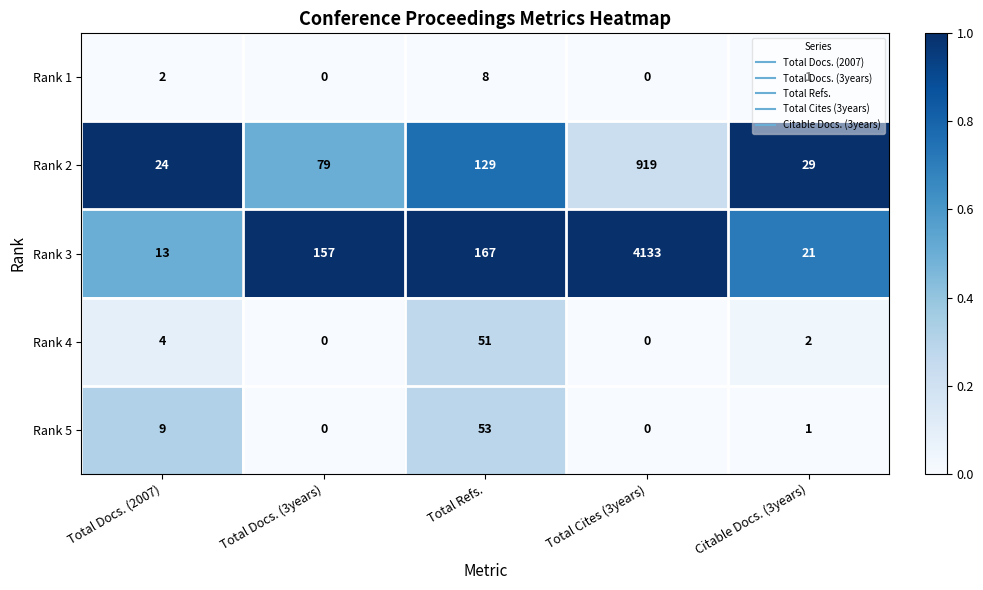

List the series in order of their peak value, highest first.

Rank 3, Rank 2, Rank 5, Rank 4, Rank 1